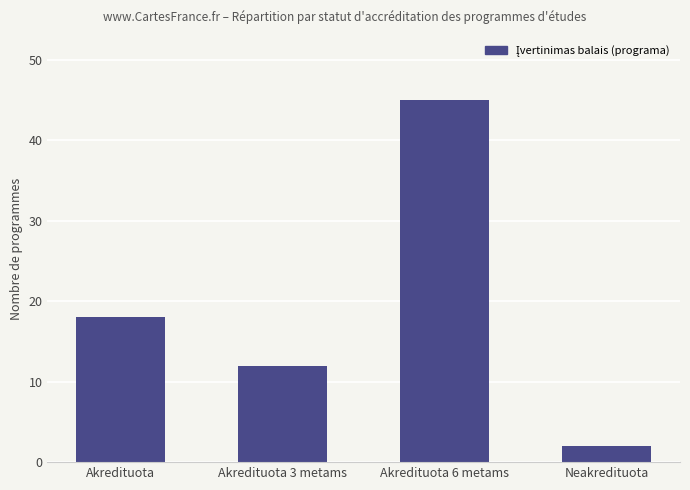

Reading left to right, list all the values displayed in this chart.

Akredituota=18	Akredituota 3 metams=12	Akredituota 6 metams=45	Neakredituota=2